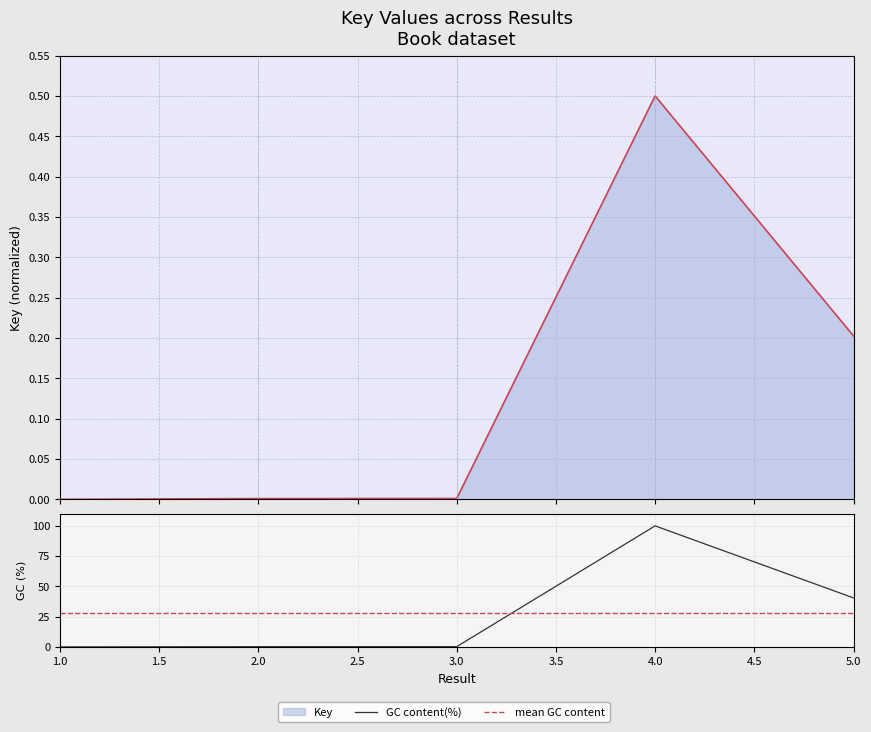

Where is the first local maximum?

4